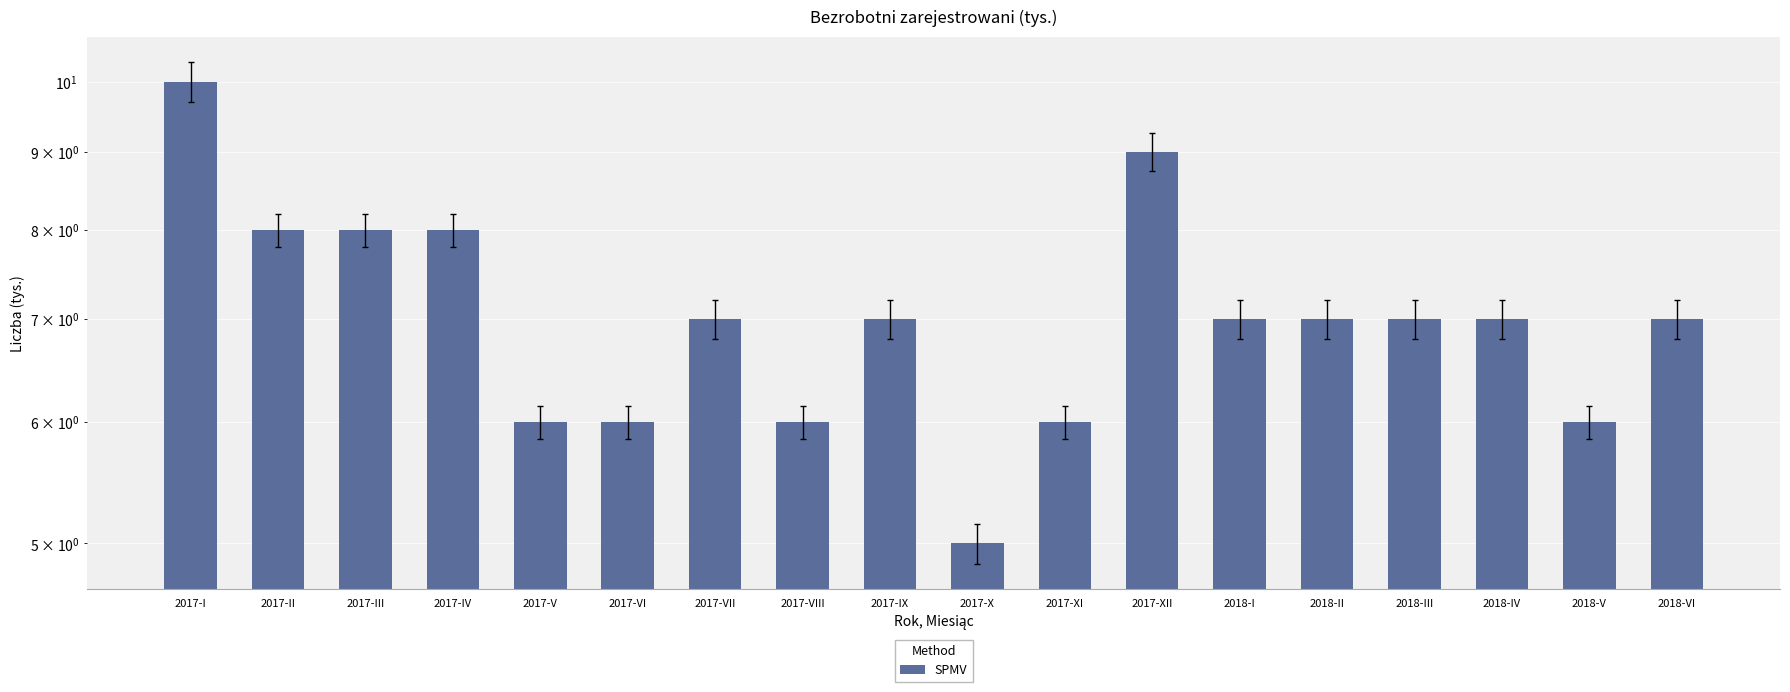

How many values are between 6 and 8?

15